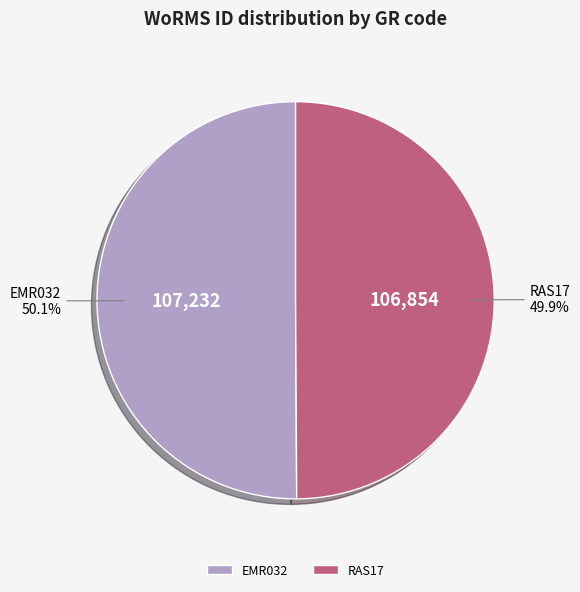

What percentage do RAS17 and EMR032 together represent?

100.0%